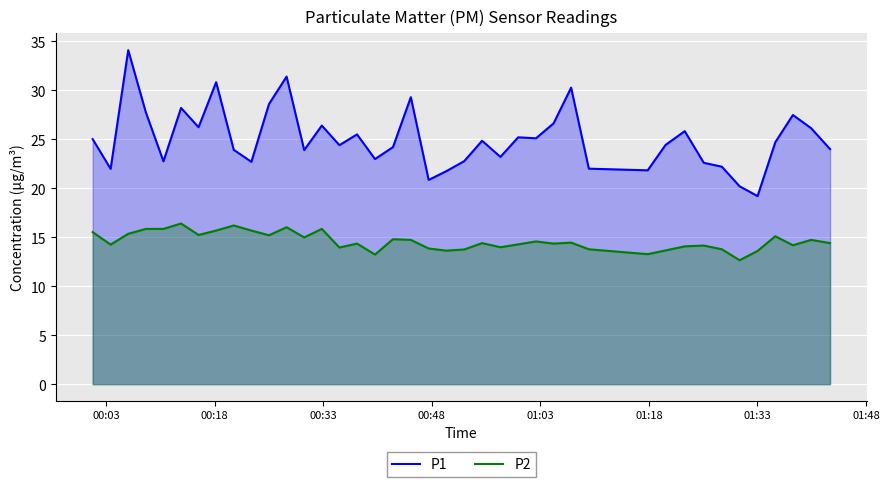

Count the number of categories in the chart.

40